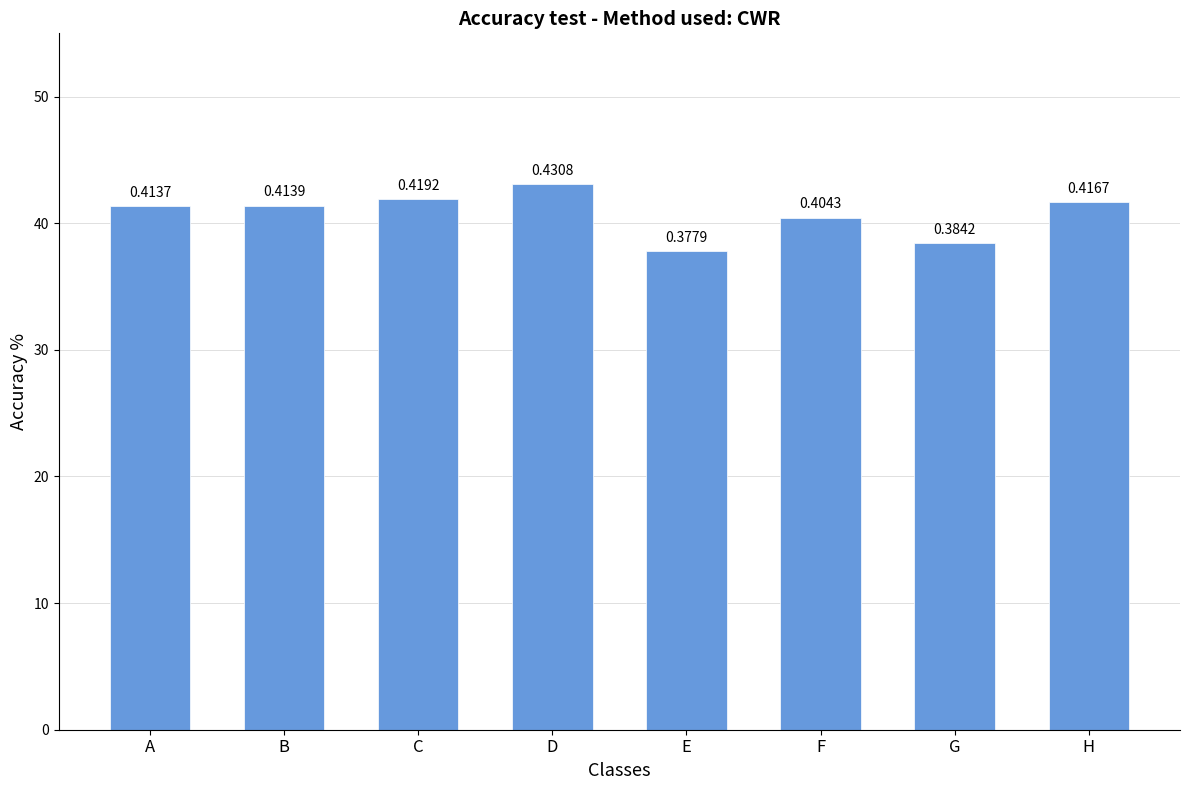

True or false: the data shows 0.4 at C.

True